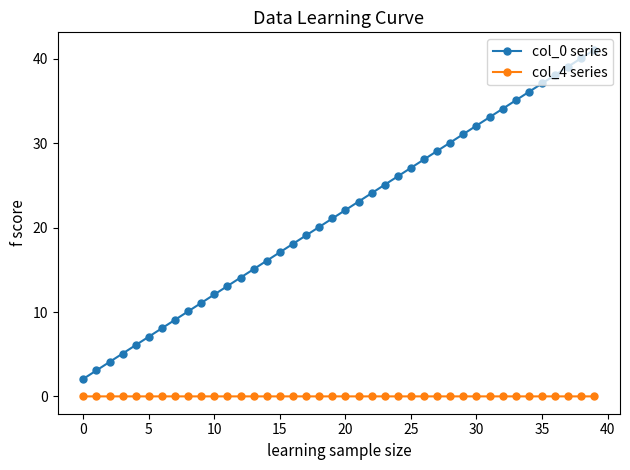

What is the difference between the second highest and second lowest values in the col_0 series series?

37.0